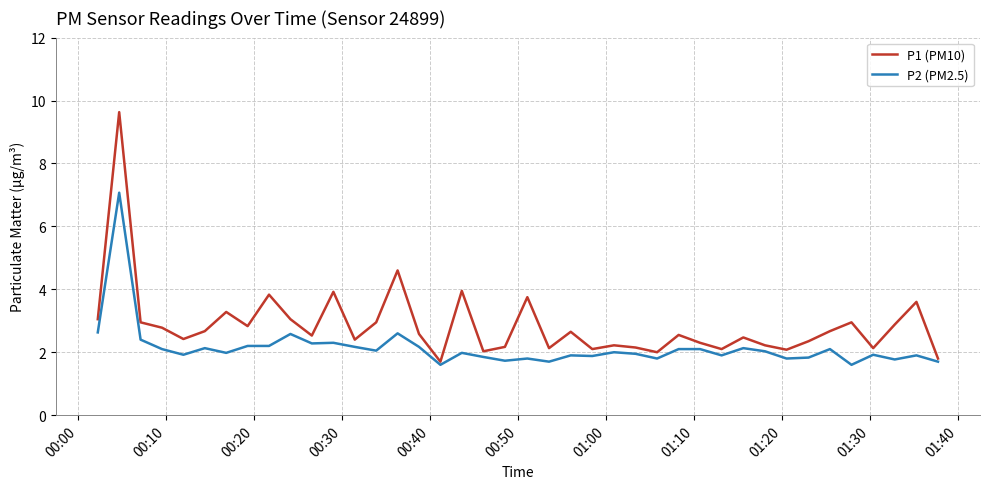

What are all the series names shown in the legend?

P1 (PM10), P2 (PM2.5)